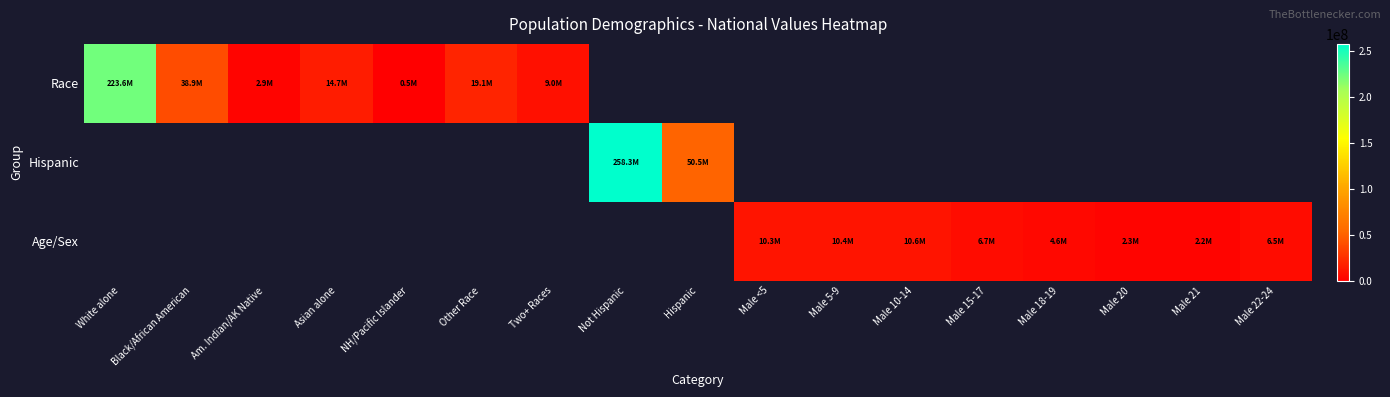

Which series has the largest range (max minus min)?

Race